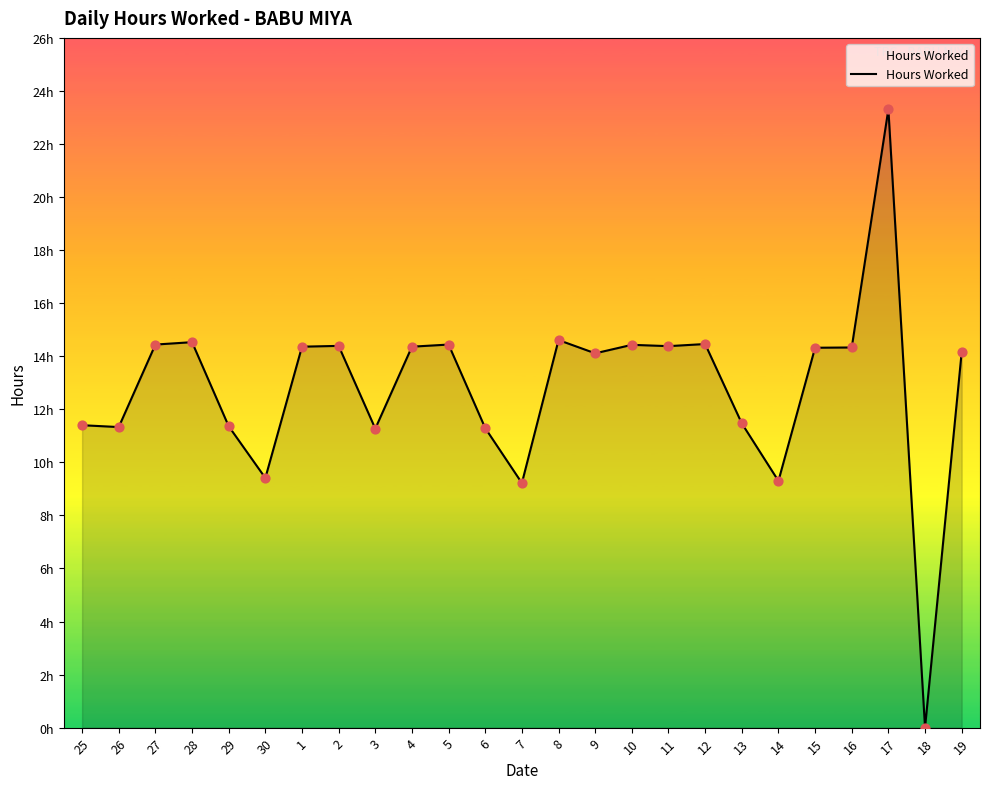

Which has a higher value, 10 or 29?

10